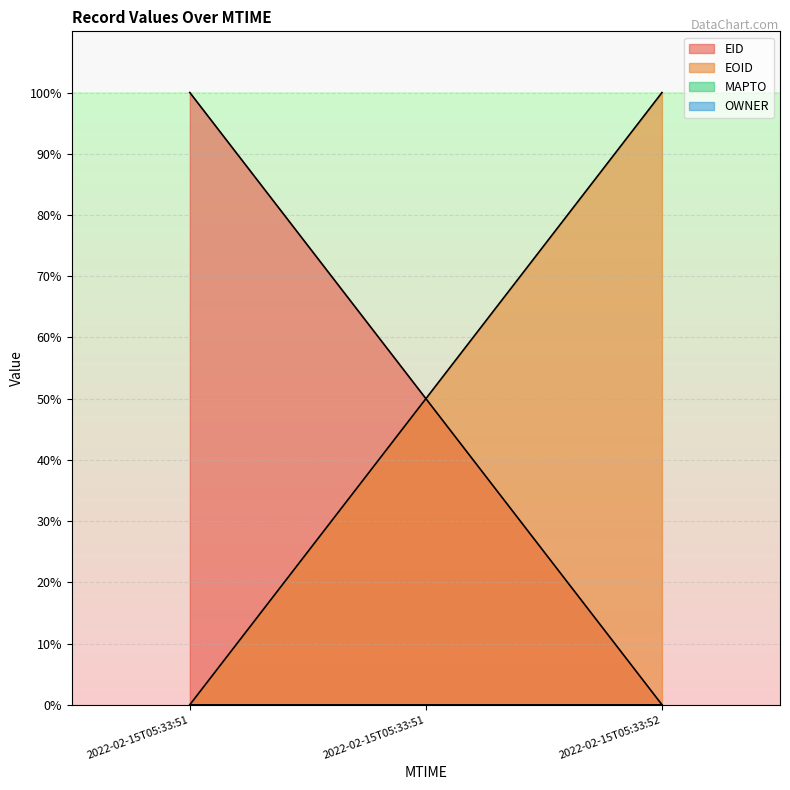

What is the spread (max minus min) of values at 2022-02-15T05:33:51?

100